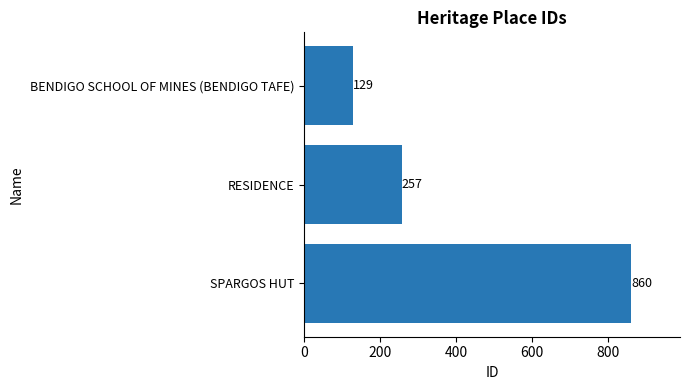

Rank the categories by value from highest to lowest.

SPARGOS HUT, RESIDENCE, BENDIGO SCHOOL OF MINES (BENDIGO TAFE)